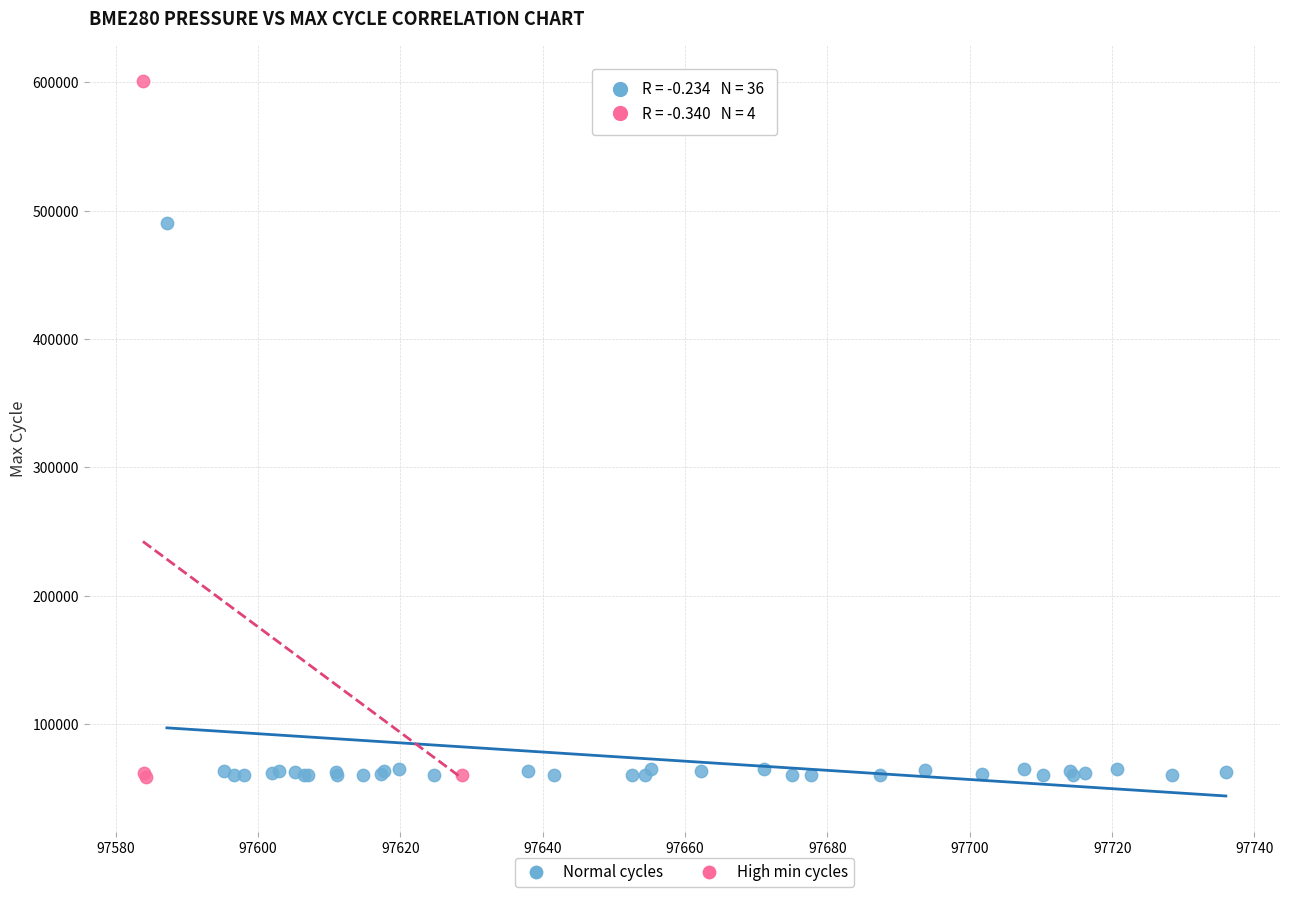

Which series has the largest Y range (max minus min)?

High min cycles